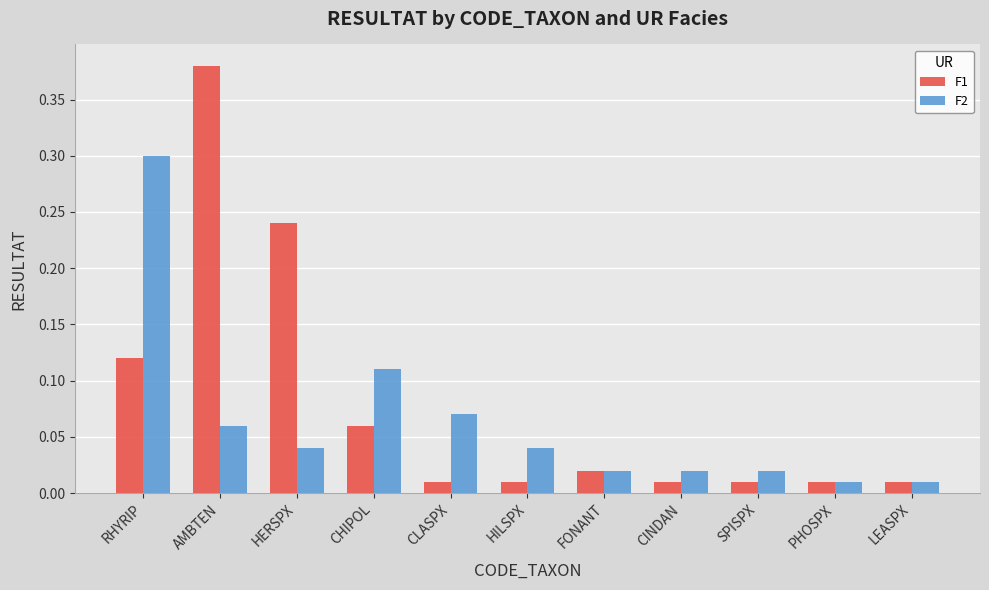

What value does the F2 series have at RHYRIP?

0.3